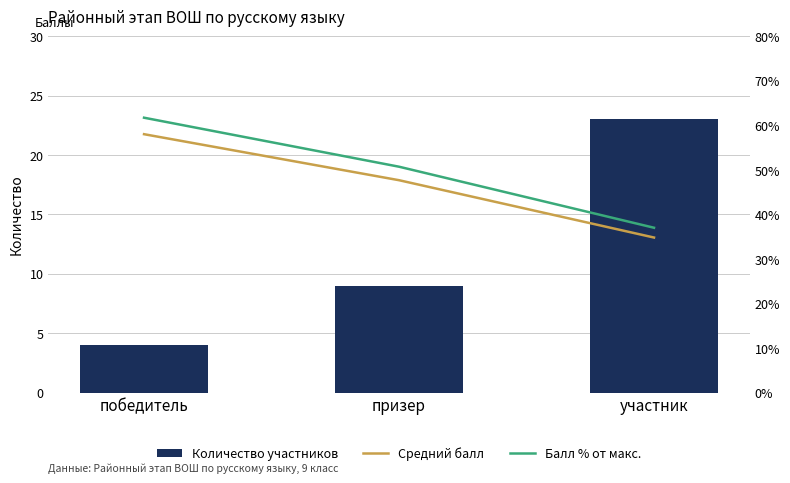

How many data points in Балл % от макс. are less than 50?

1